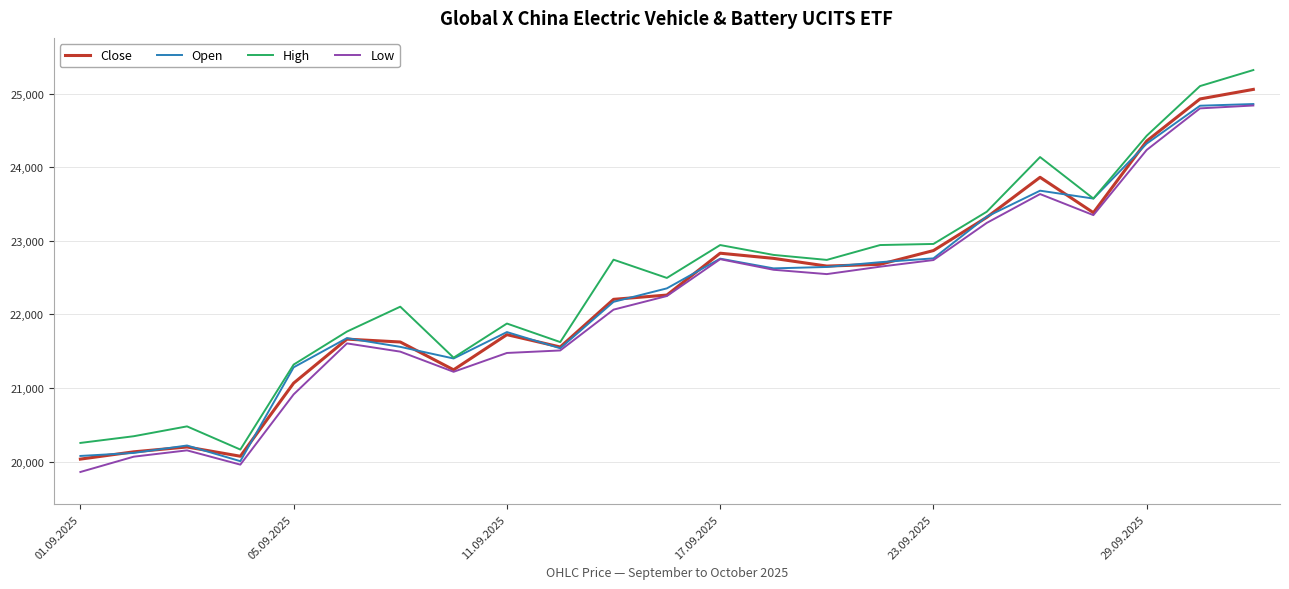

What is the maximum value for Open?

24860